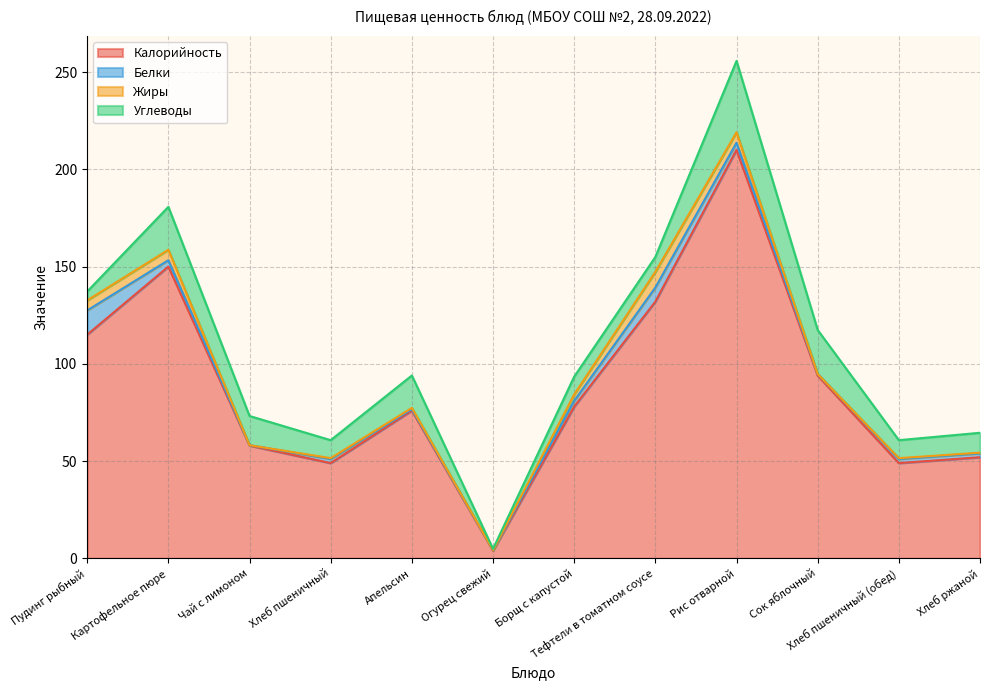

At which label is Калорийность closest to 107?

Пудинг рыбный